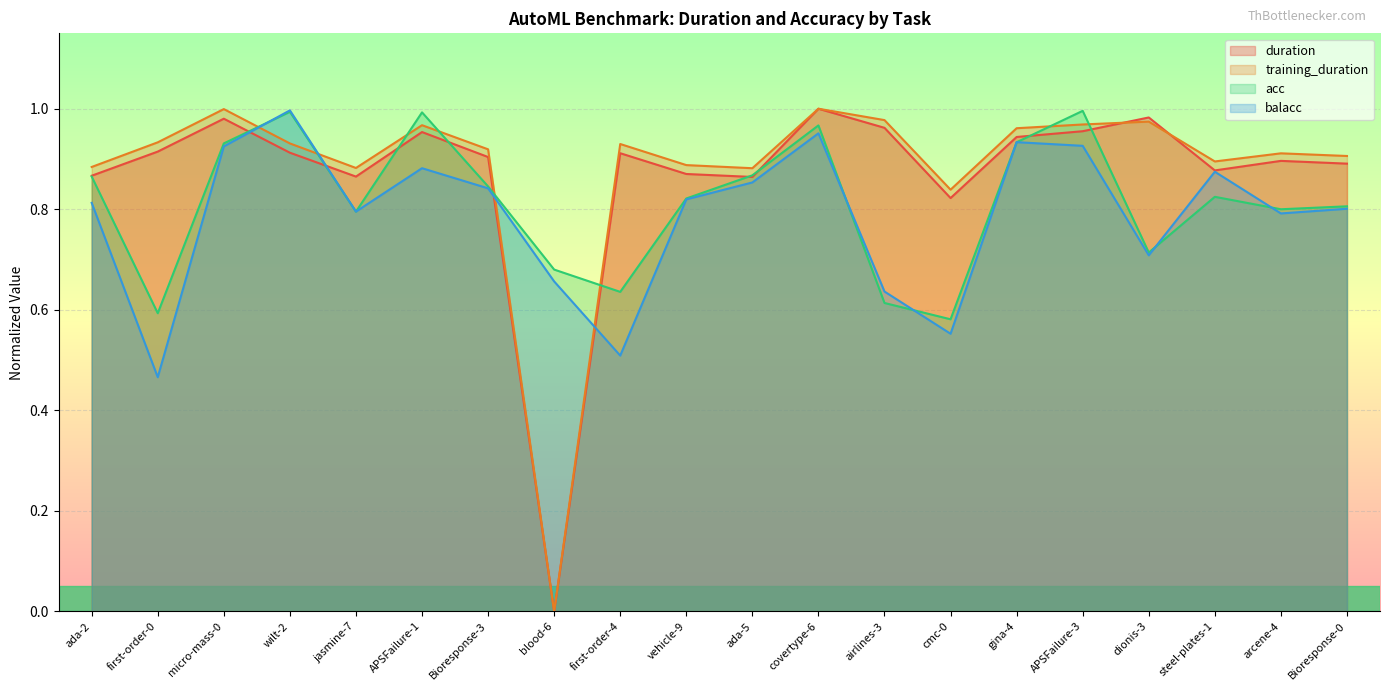

At which label is duration closest to 0?

blood-6